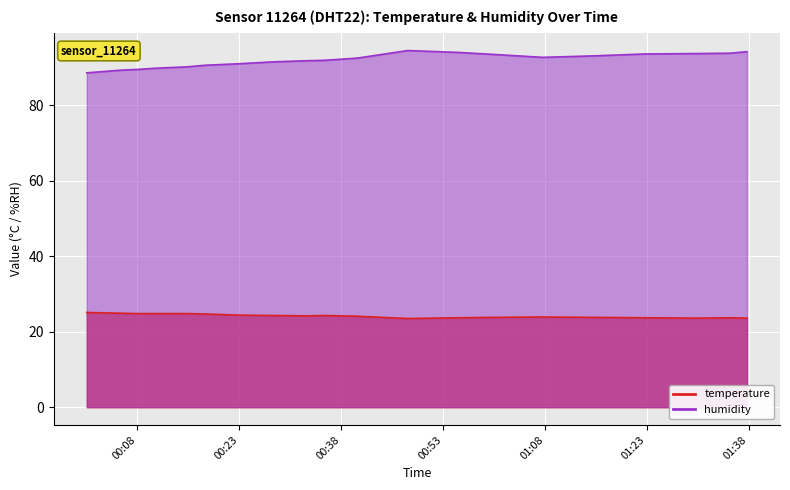

What is the highest value of the temperature series?

25.1